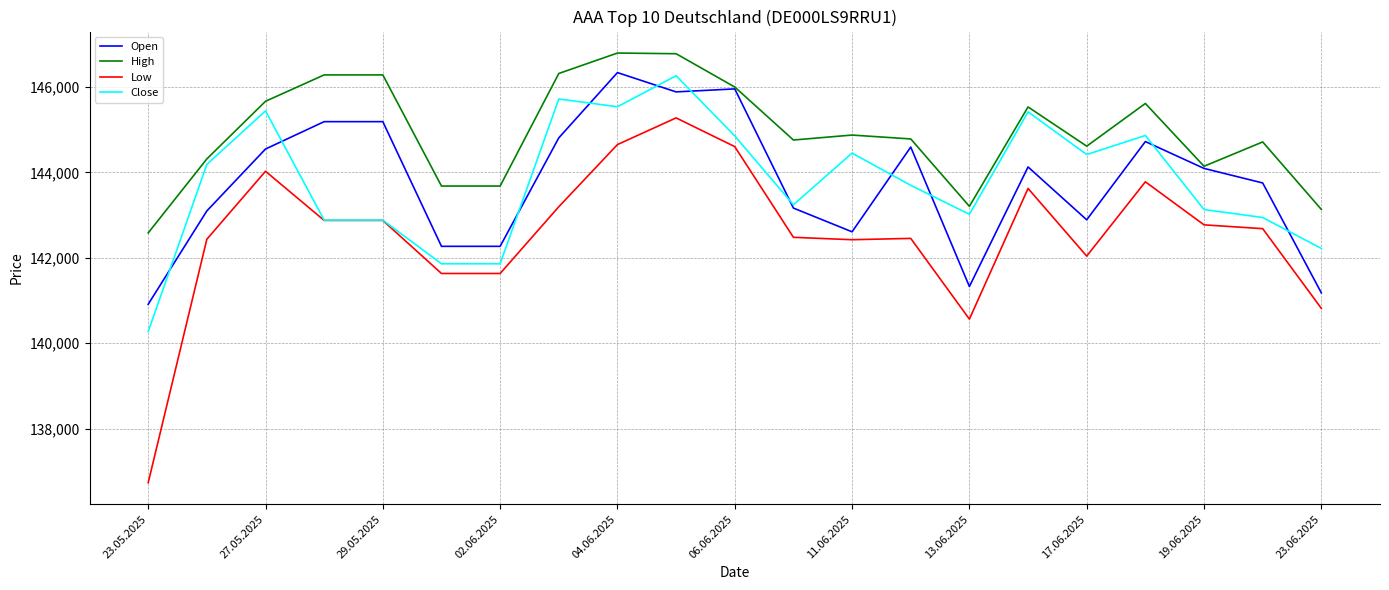

How many lines are shown in the chart?

4